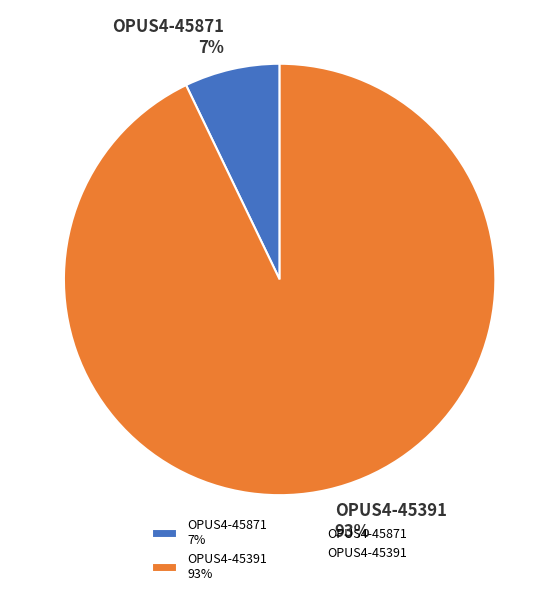

Which slice is the smallest?

OPUS4-45871